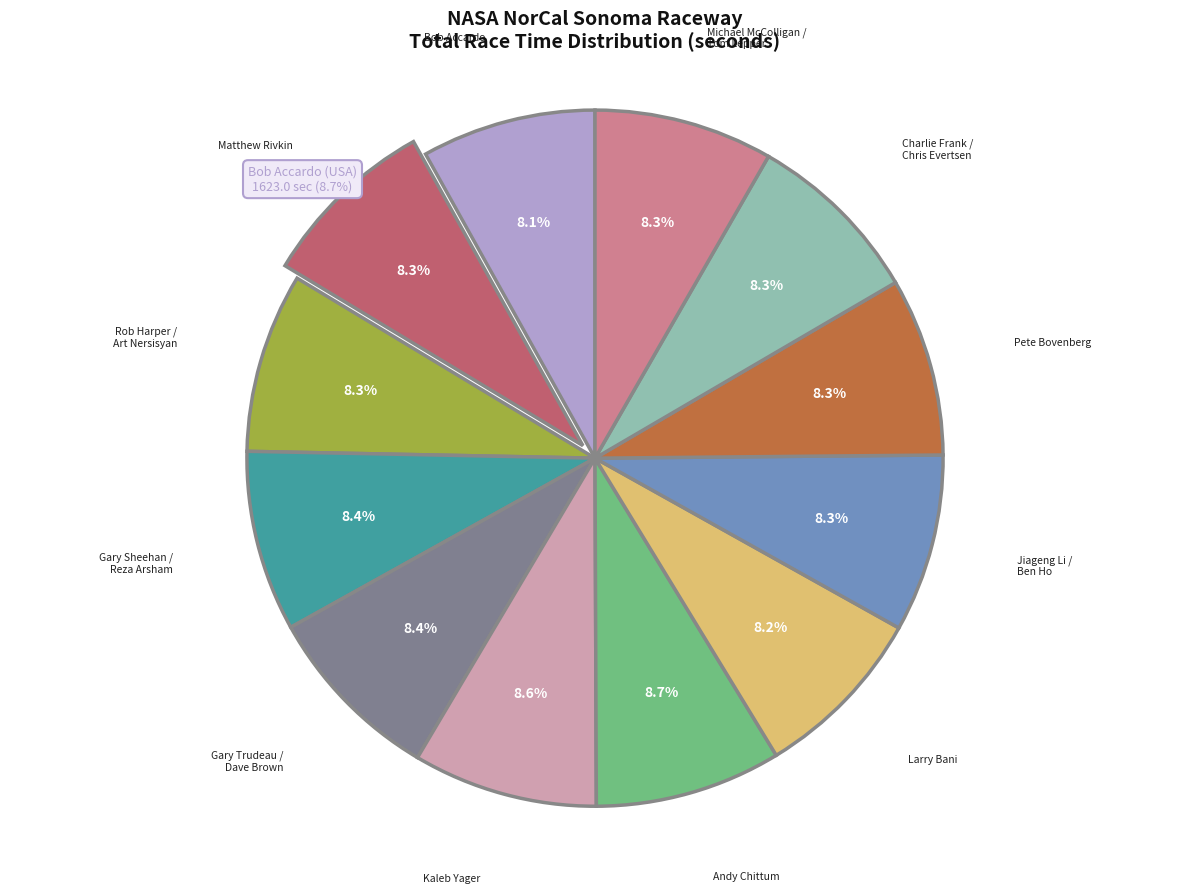

Is there a majority slice in this chart?

No